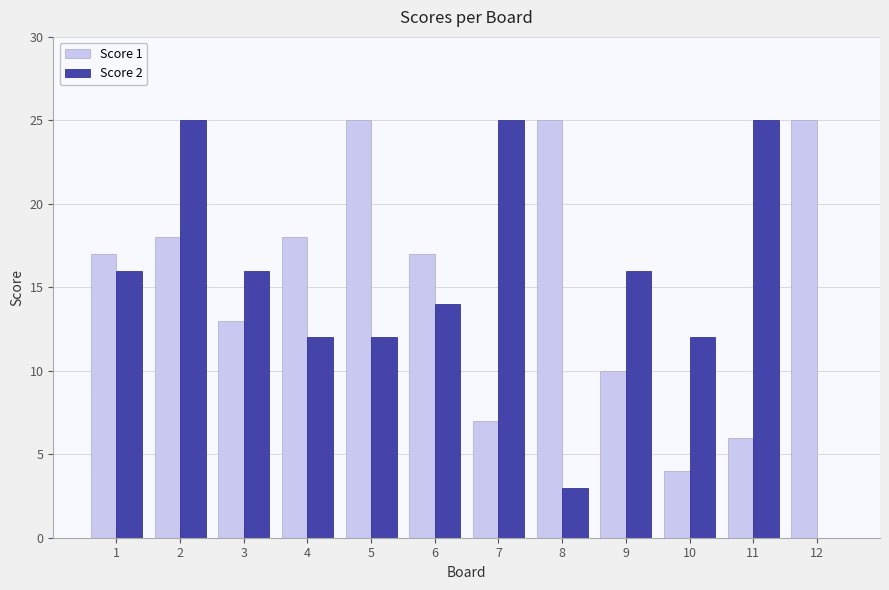

What is the average value of the Score 1 series?

15